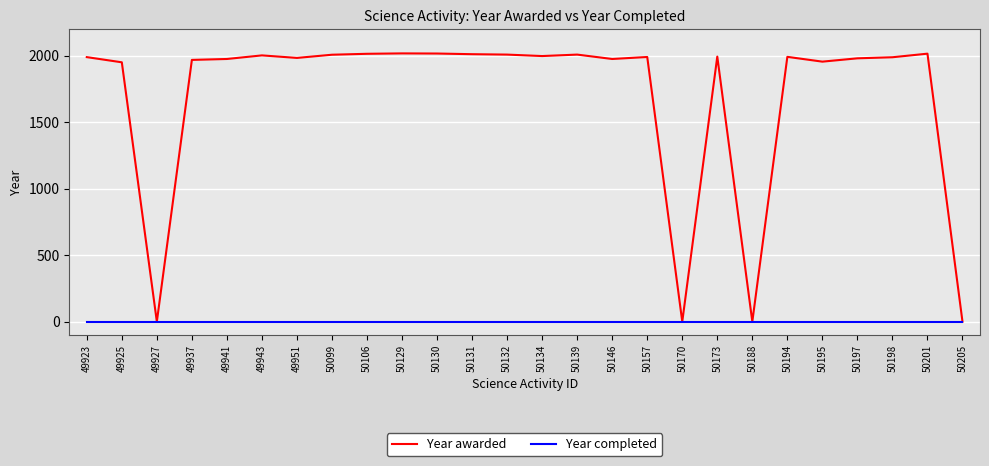

What is the highest value of the Year awarded series?

2017